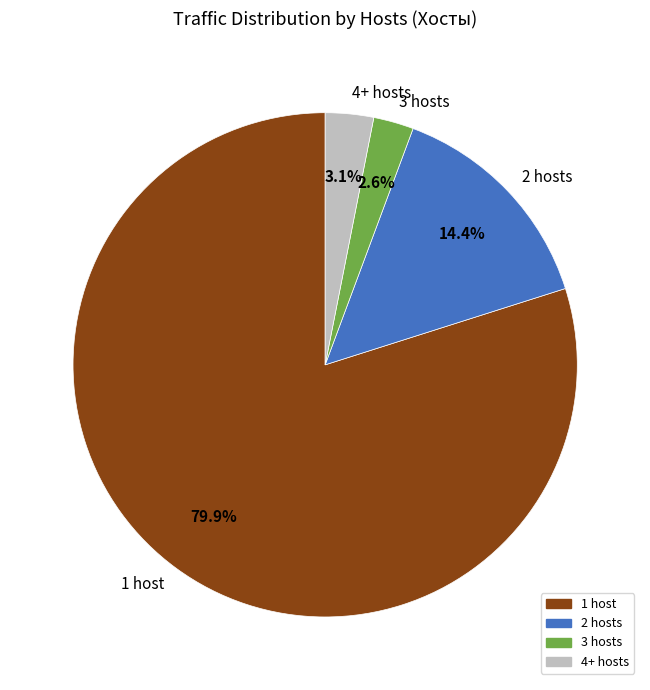

Which slice is the largest?

1 host